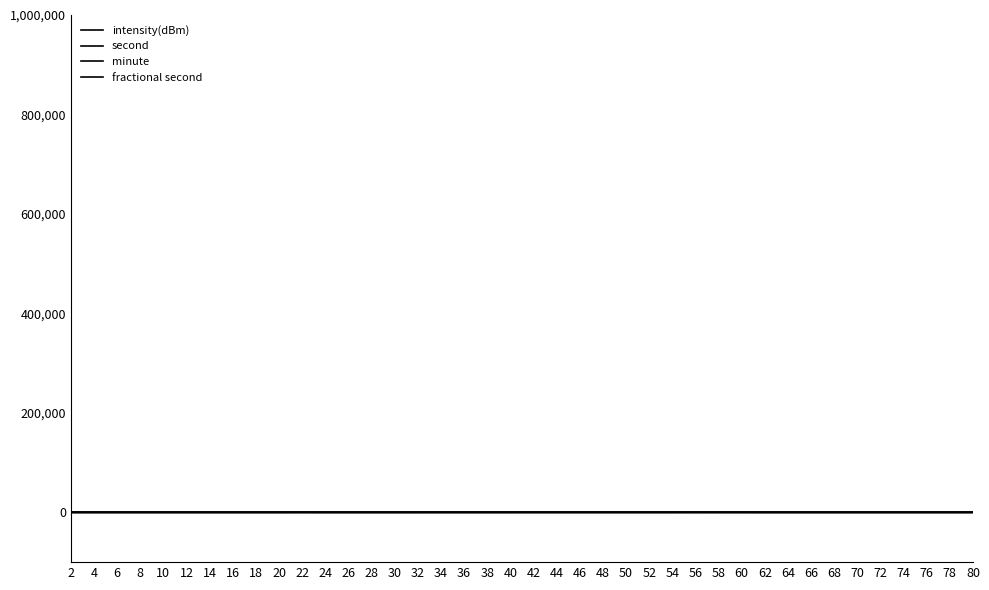

Is this an area chart (filled region under the line)?

No